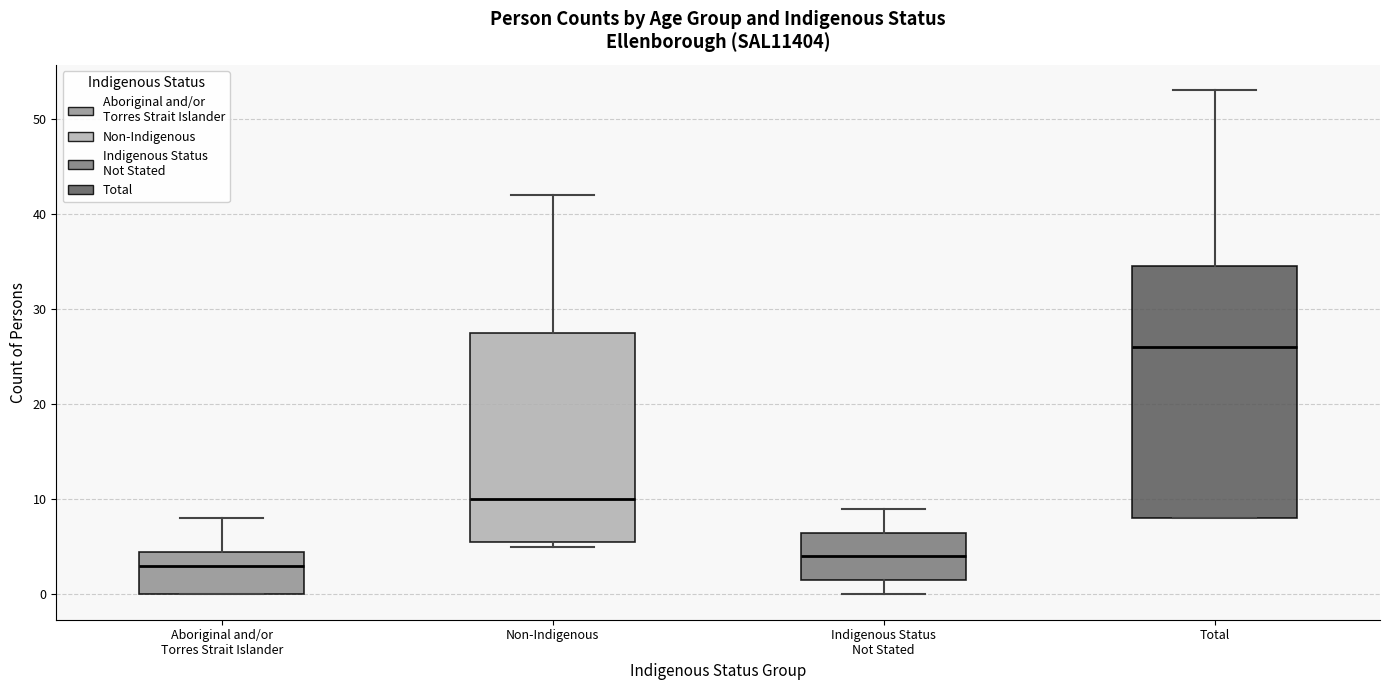

Comparing the boxes themselves (not the whiskers), which one is the tallest?

Total